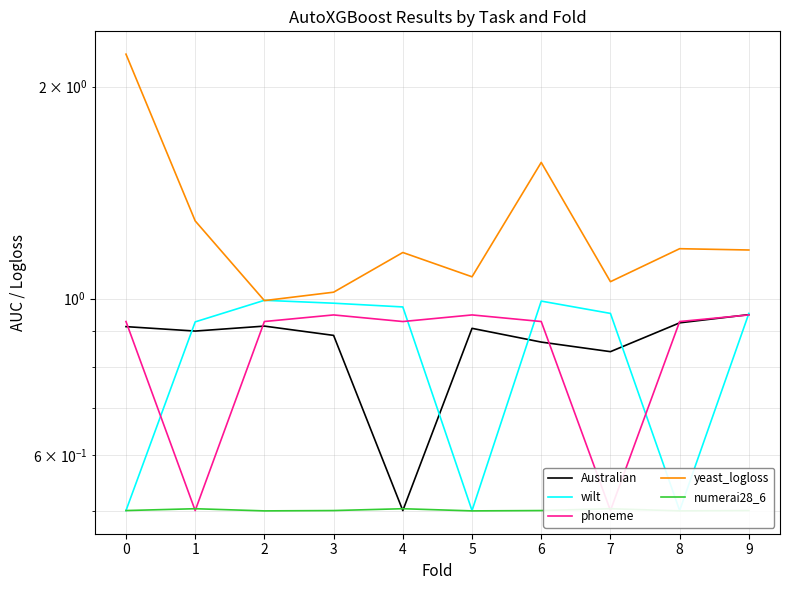

At how many categories does at least one series exceed 0?

10